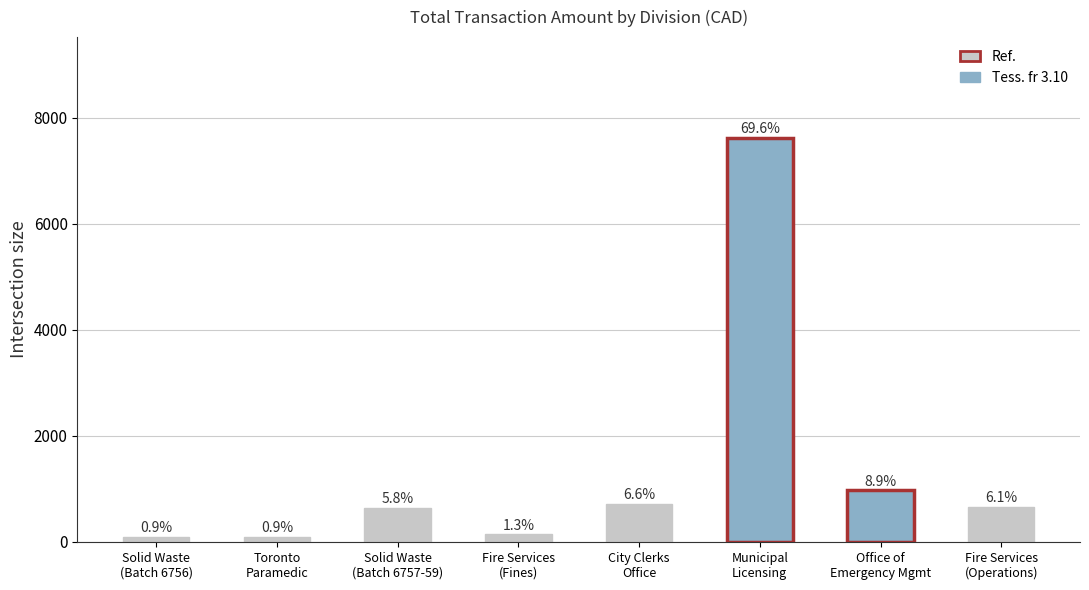

The value at SOLID WASTE MANAGEMENT is 100.0. True or false?

True